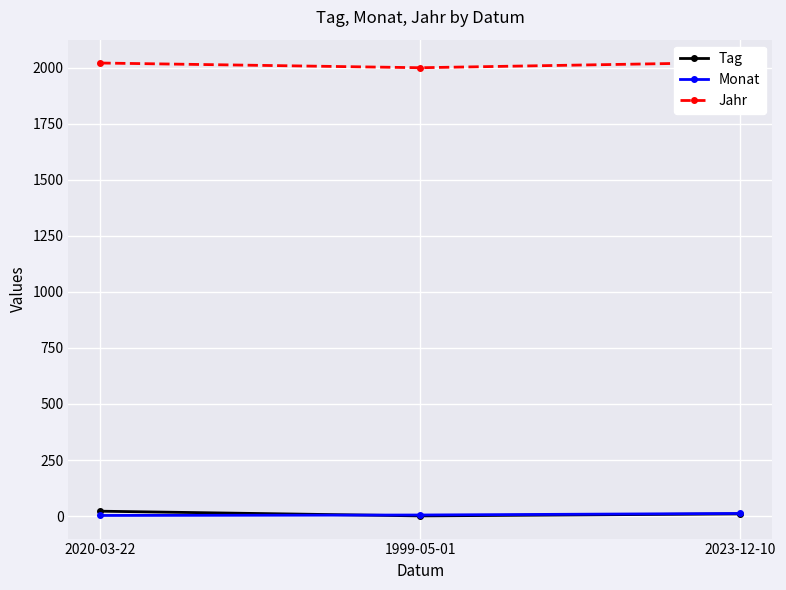

Count the number of data series in this chart.

3